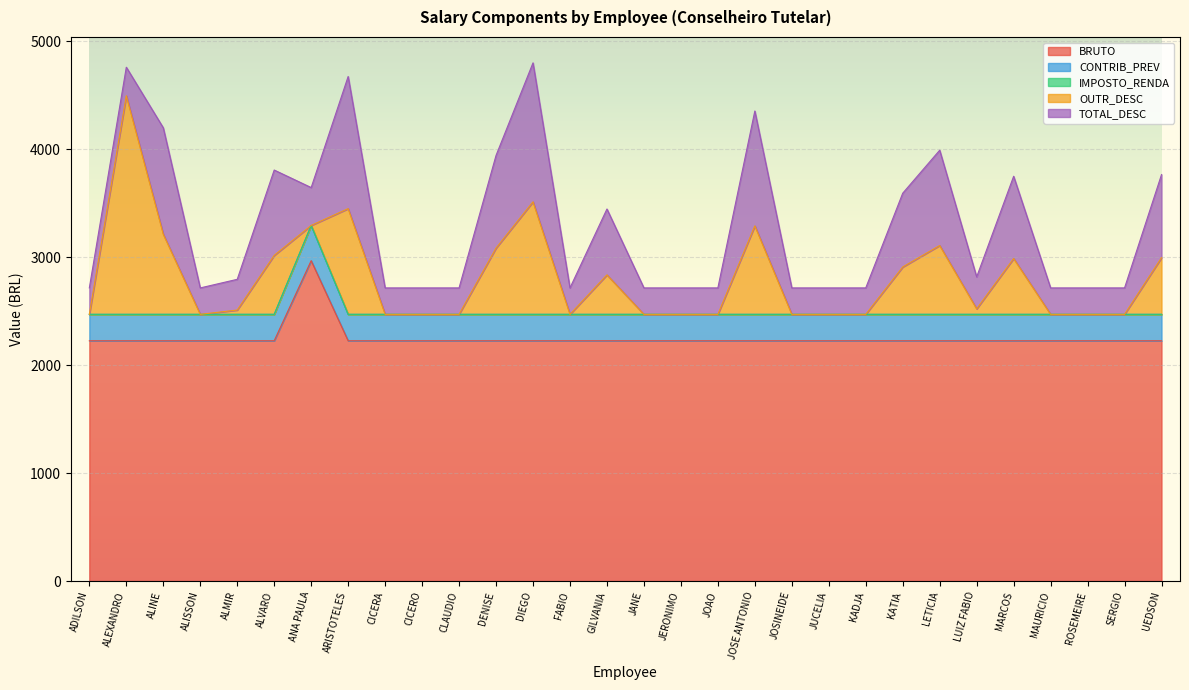

List the labels in order of OUTR_DESC value, smallest first.

ADILSON, ALISSON, ANA PAULA, CICERA, CICERO, CLAUDIO, FABIO, JANE, JERONIMO, JOAO, JOSINEIDE, JUCELIA, KADJA, MAURICIO, ROSEMEIRE, SERGIO, ALMIR, LUIZ FABIO, GILVANIA, KATIA, MARCOS, UEDSON, ALVARO, DENISE, LETICIA, ALINE, JOSE ANTONIO, ARISTOTELES, DIEGO, ALEXANDRO